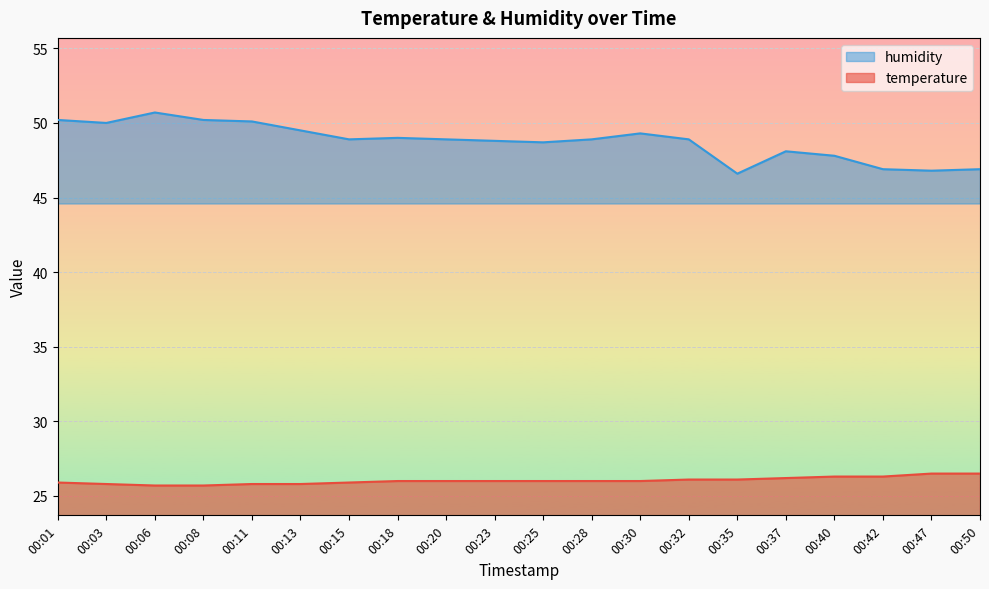

Reading left to right, transcribe all the data shown in this chart.

temperature: 00:01=25.9	00:03=25.8	00:06=25.7	00:08=25.7	00:11=25.8	00:13=25.8	00:15=25.9	00:18=26.0	00:20=26.0	00:23=26.0	00:25=26.0	00:28=26.0	00:30=26.0	00:32=26.1	00:35=26.1	00:37=26.2	00:40=26.3	00:42=26.3	00:47=26.5	00:50=26.5
humidity: 00:01=50.2	00:03=50.0	00:06=50.7	00:08=50.2	00:11=50.1	00:13=49.5	00:15=48.9	00:18=49.0	00:20=48.9	00:23=48.8	00:25=48.7	00:28=48.9	00:30=49.3	00:32=48.9	00:35=46.6	00:37=48.1	00:40=47.8	00:42=46.9	00:47=46.8	00:50=46.9